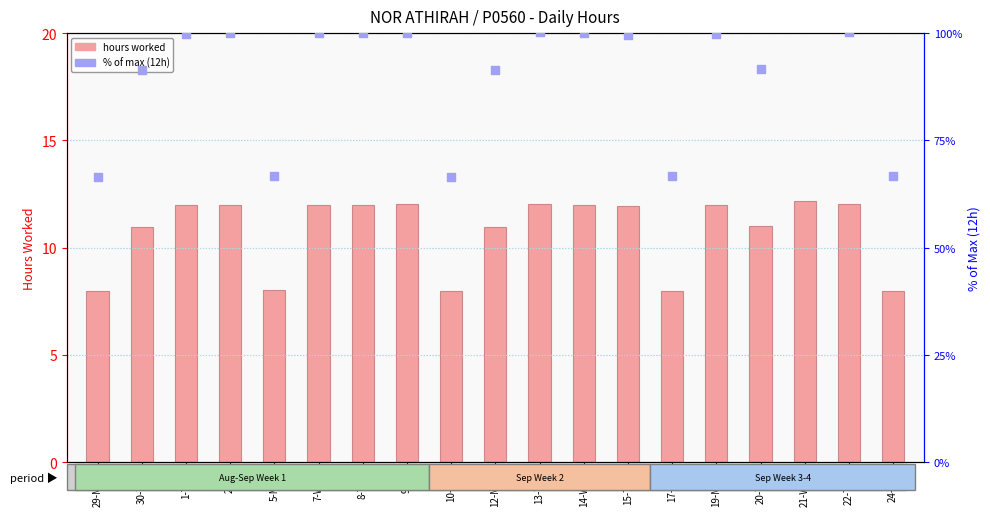

Which series has the widest spread of Y values?

% of max (12h)